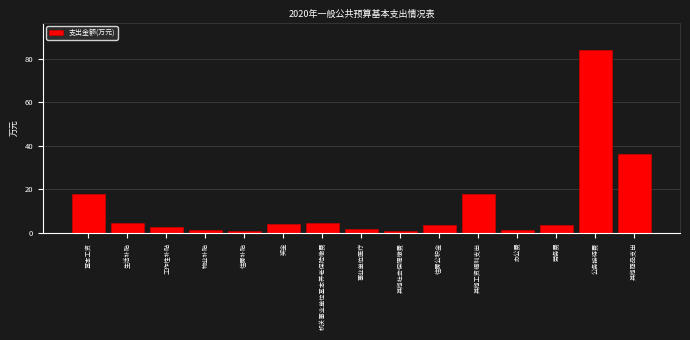

True or false: the data shows 3.5 at 住房公积金.

True